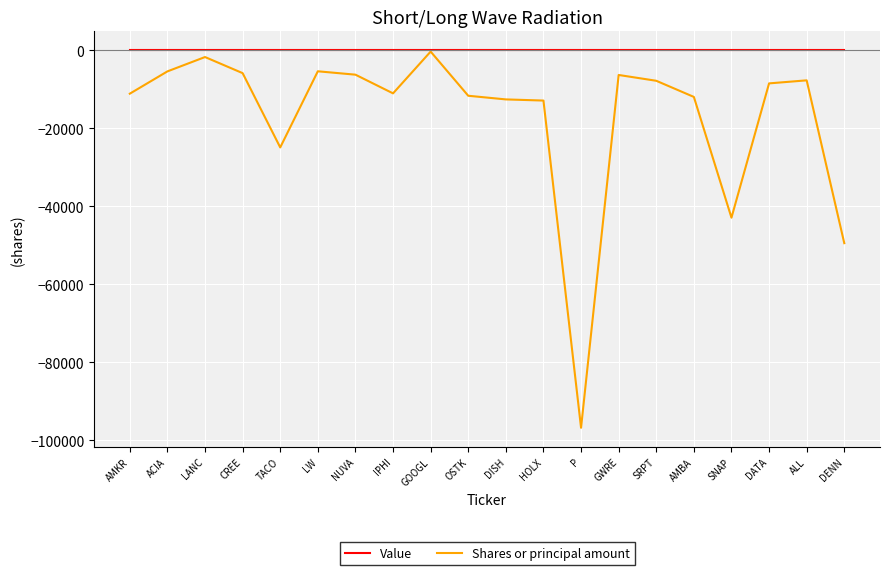

Is the value of Value at SNAP greater than the value of Shares or principal amount at DISH?

Yes